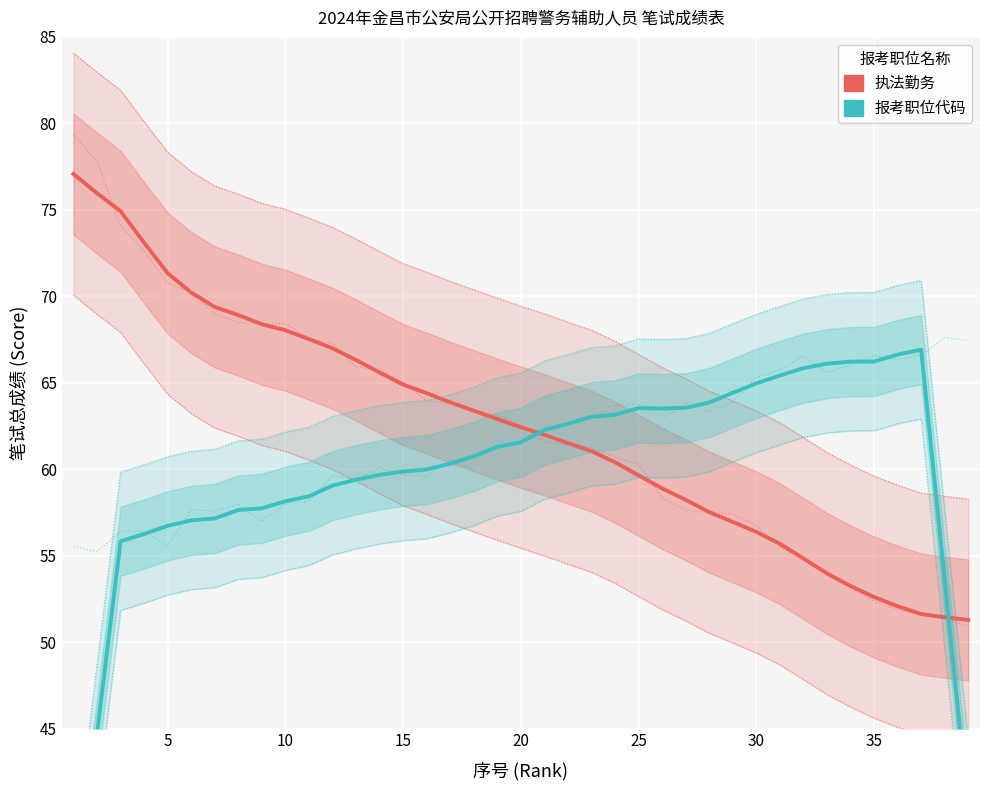

What is the total value across all series at 15?

124.8